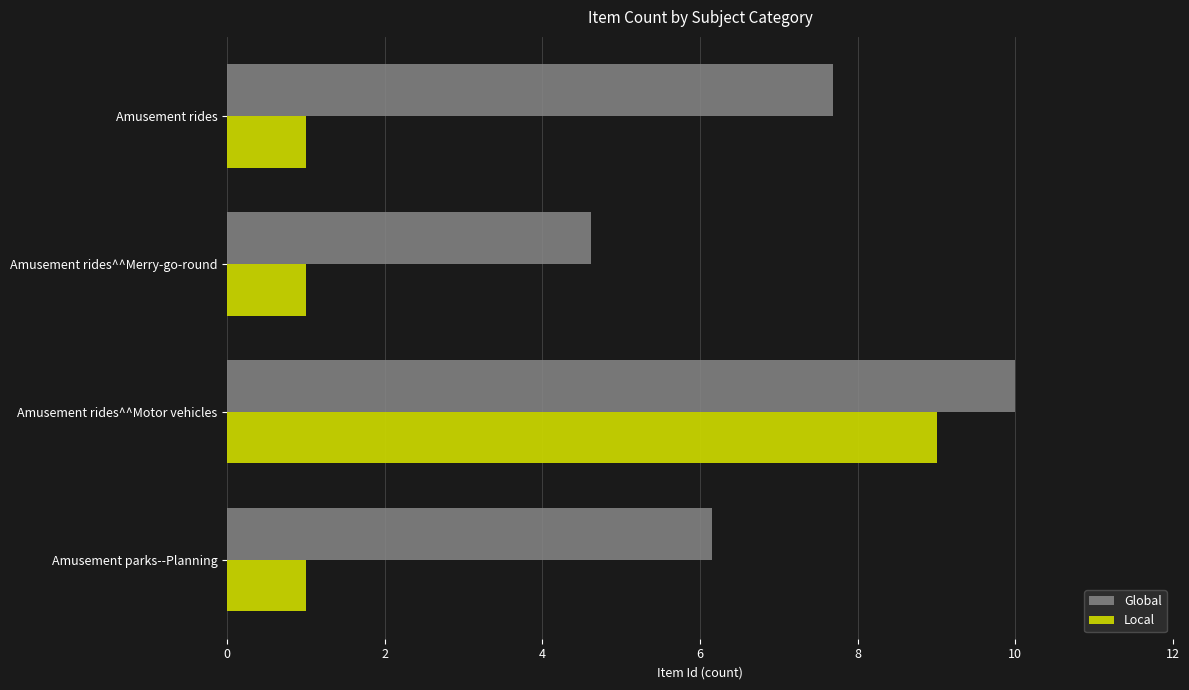

Rank the categories by Global value from highest to lowest.

Amusement rides^^Motor vehicles, Amusement rides, Amusement parks--Planning, Amusement rides^^Merry-go-round